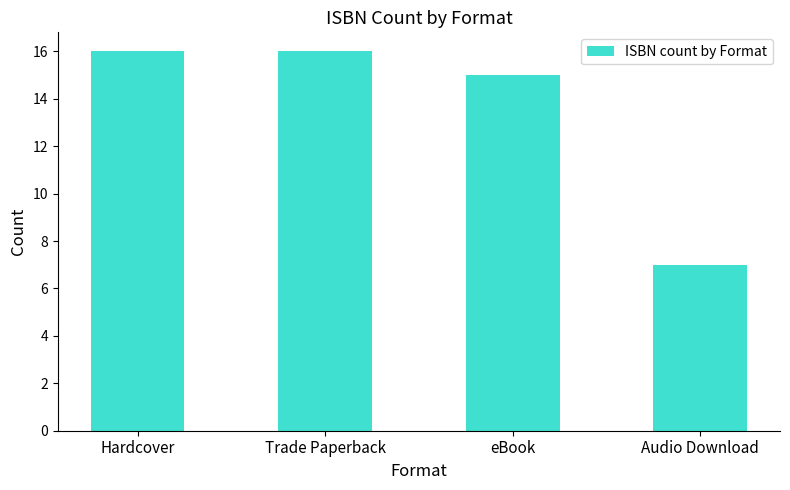

How many series are shown in this chart?

1